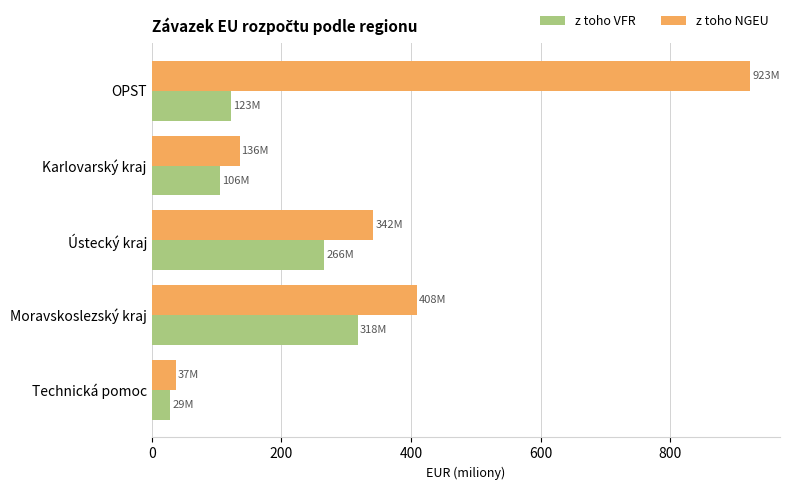

What are all the series names shown in the legend?

z toho VFR, z toho NGEU